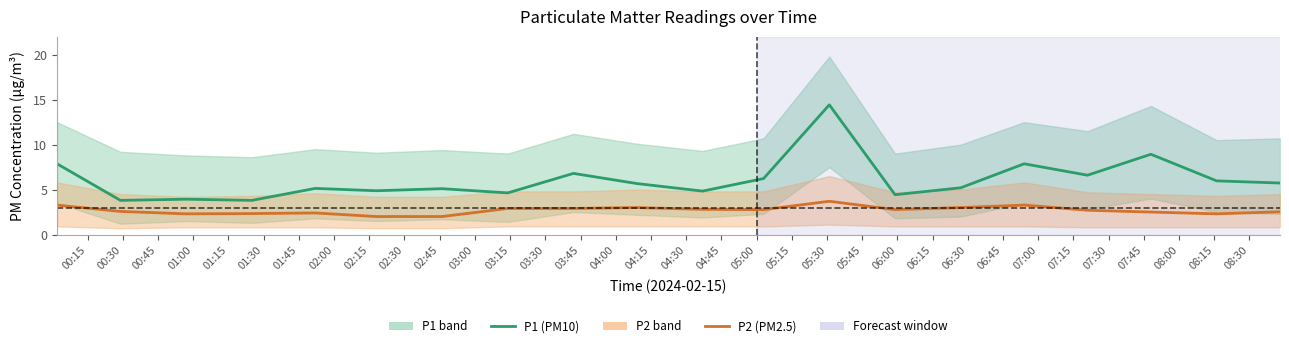

How many distinct data groups are displayed?

2